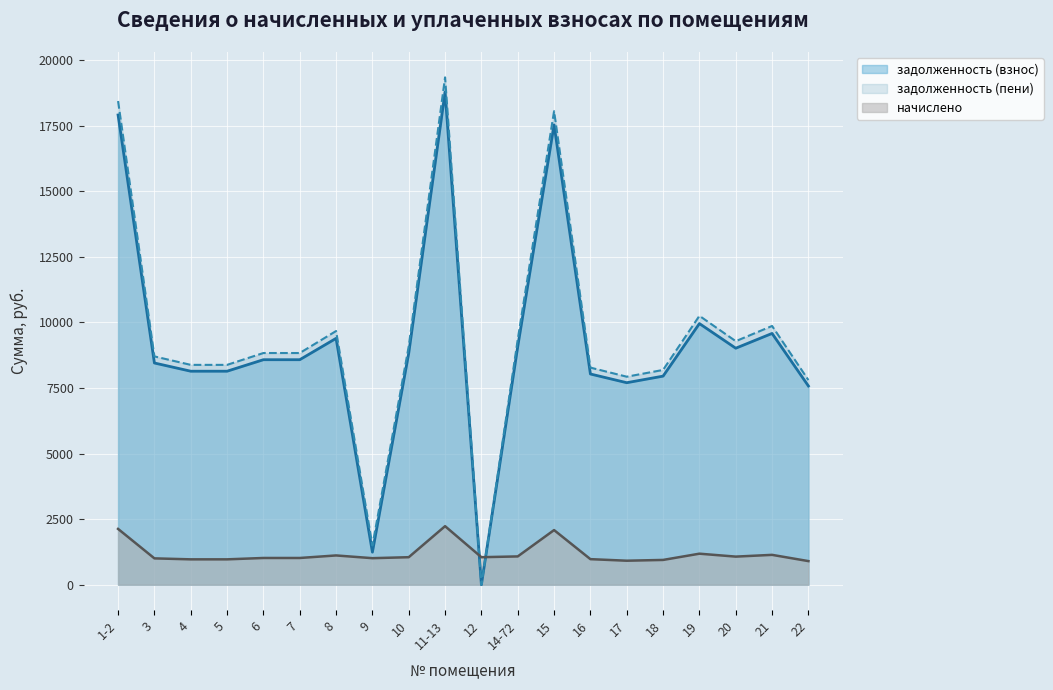

Which has a higher value, 16 or 15?

15